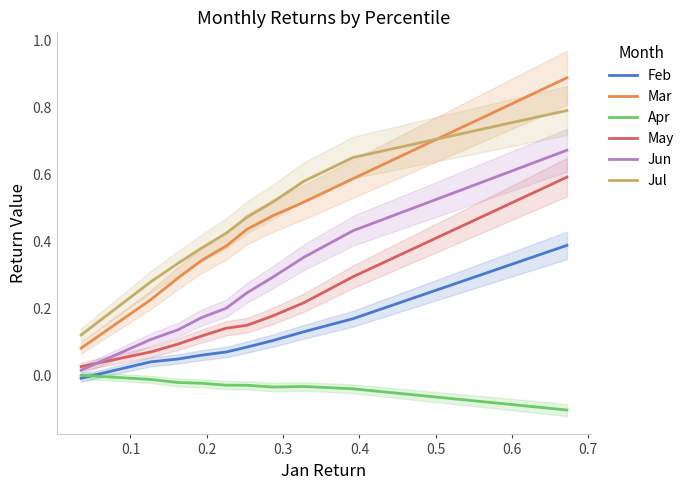

True or false: Mar and Jun intersect in this chart.

False